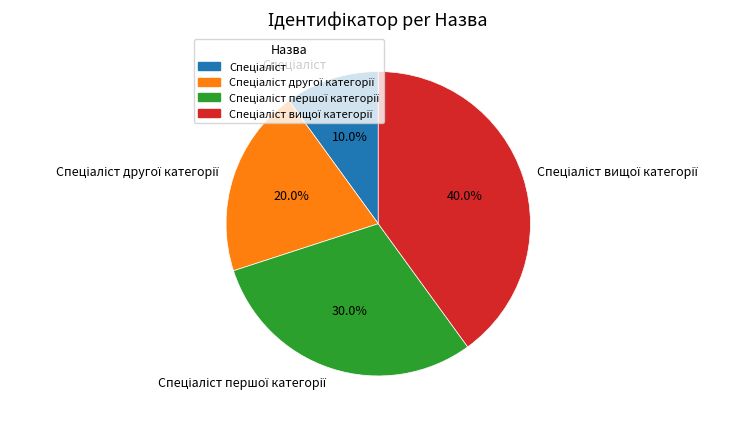

Count the number of slices in the pie.

4